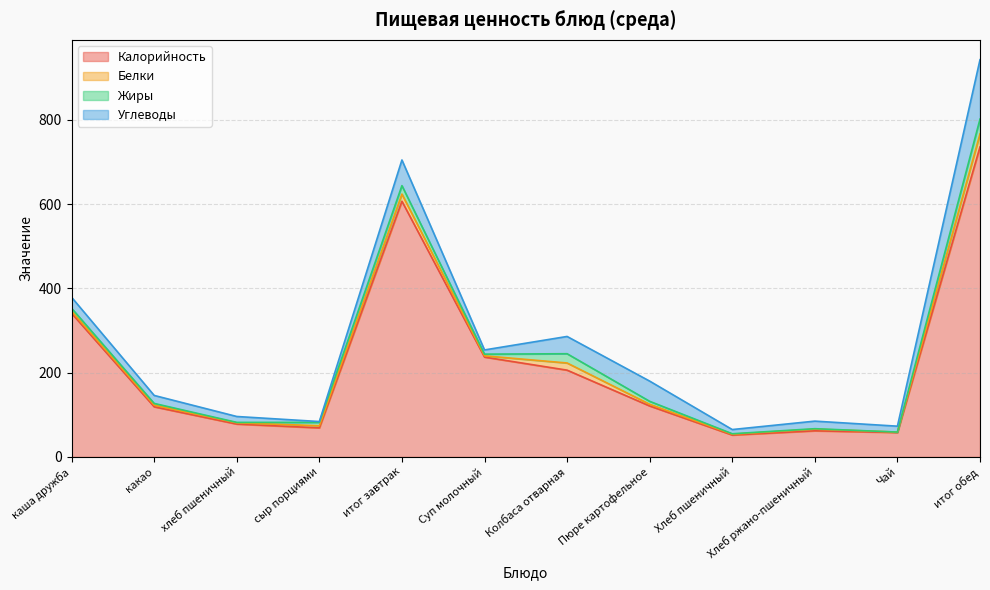

What is the label of the 3rd point from the left?

хлеб пшеничный